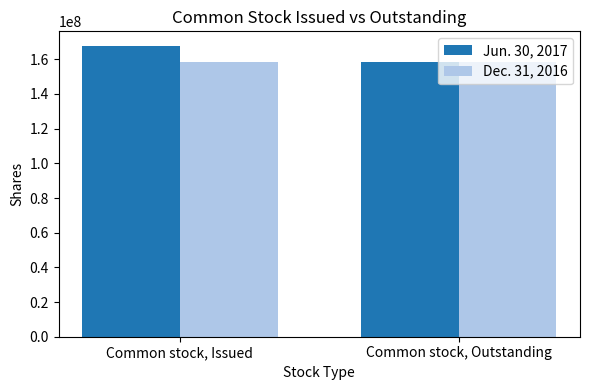

Which series has the largest total across all categories?

Jun. 30, 2017